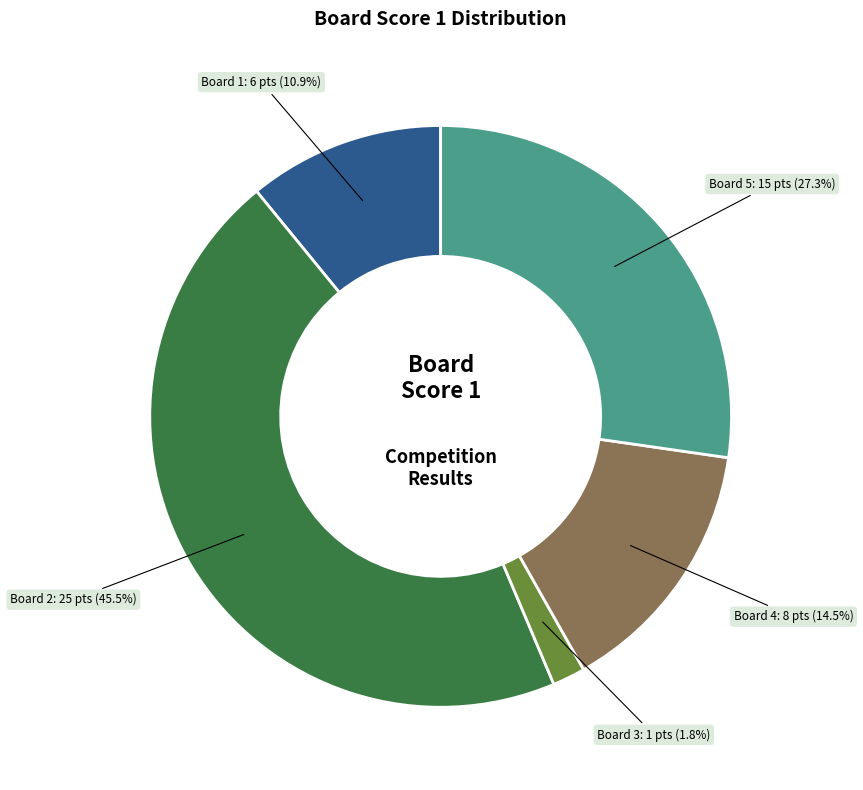

To the nearest percent, what is the combined percentage of Board 5 and Board 2?

73%